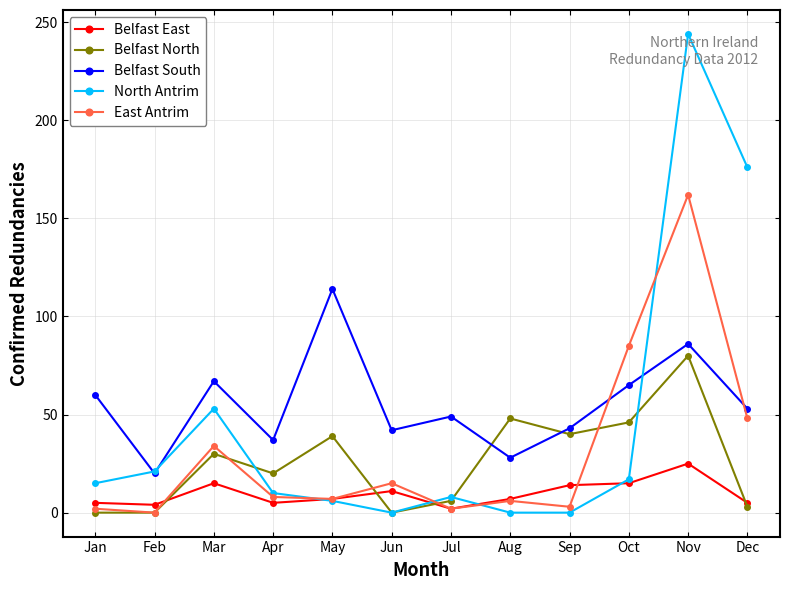

In Belfast South, how many points are higher than both neighbors (excluding endpoints)?

4